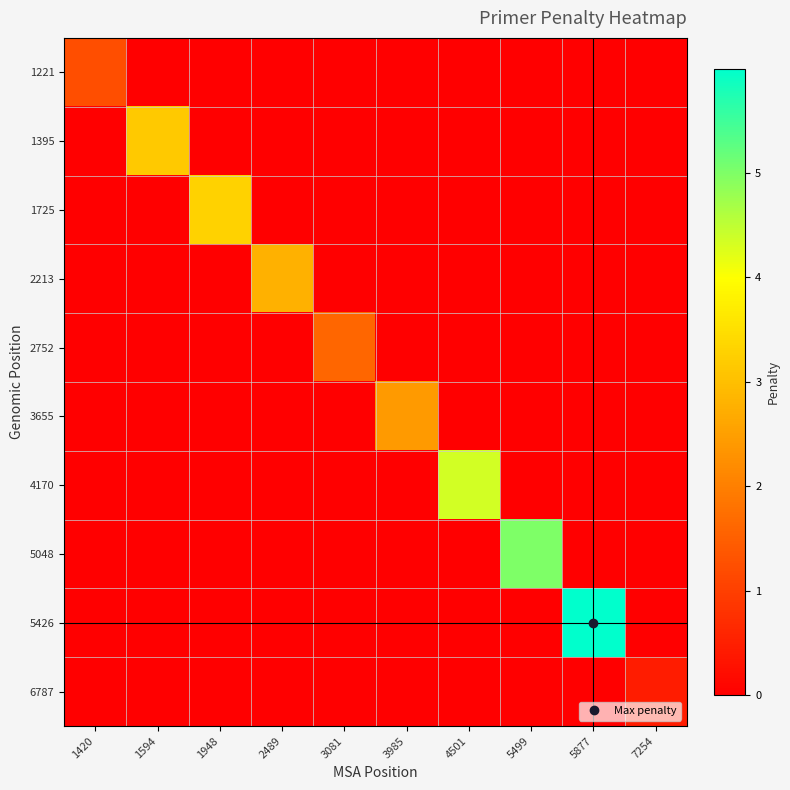

Which category has the lowest value across all series?

1594